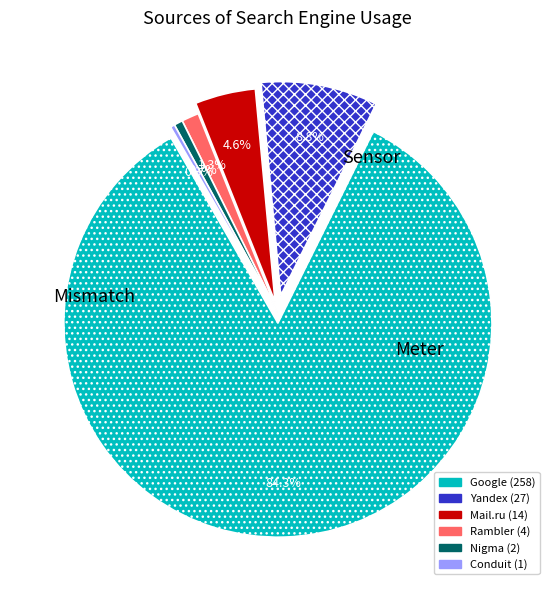

To the nearest percent, what portion does Yandex represent?

9%